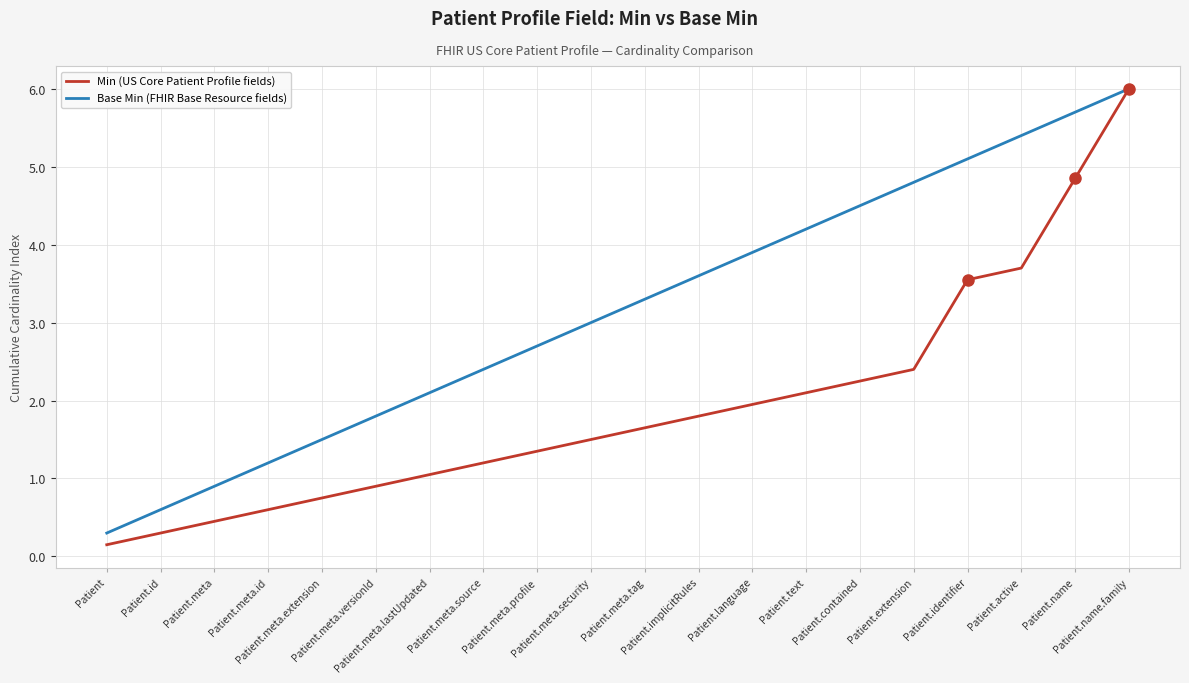

What is the maximum value for Base Min (FHIR Base Resource fields)?

6.0